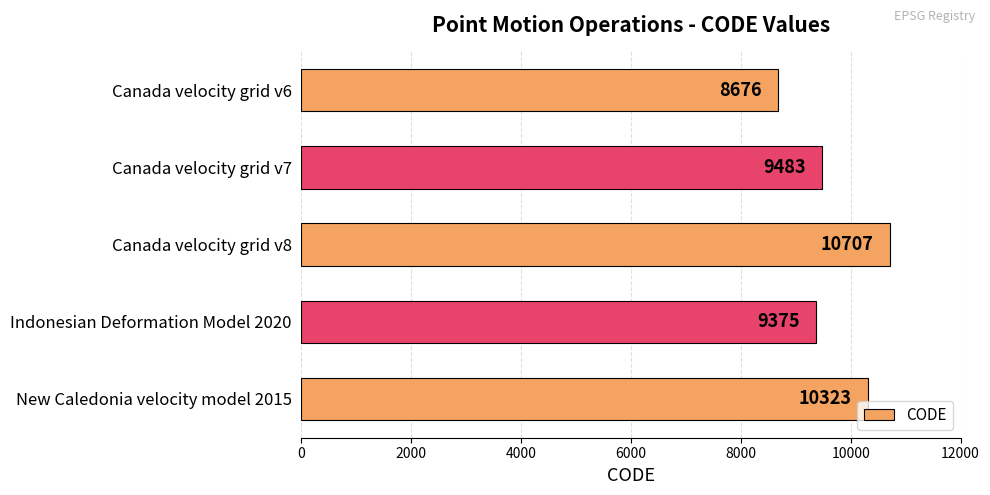

What is the change in value from Canada velocity grid v8 to Indonesian Deformation Model 2020?

-1332